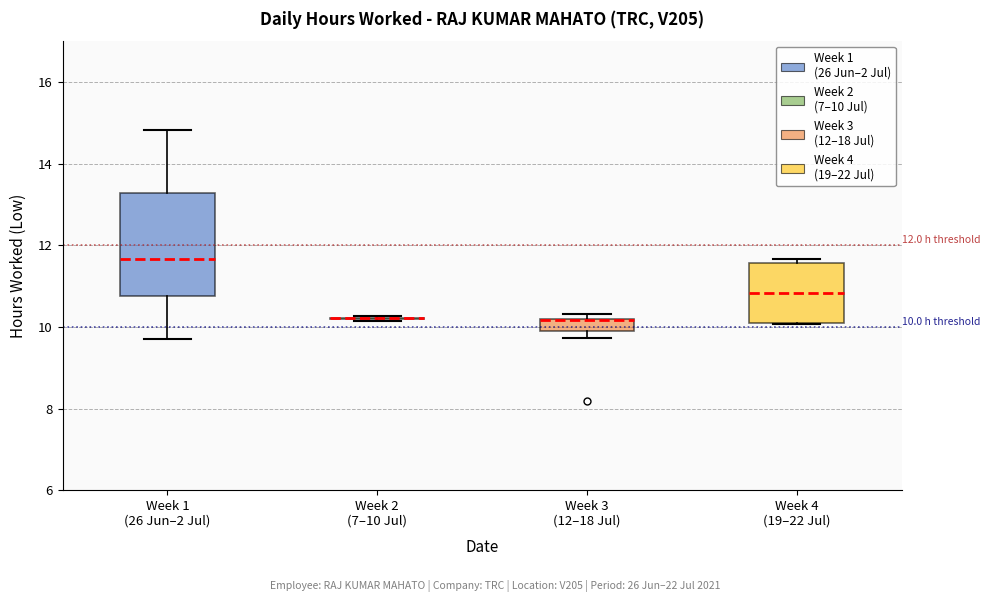

Comparing the boxes themselves (not the whiskers), which one is the tallest?

Week 1 (26 Jun–2 Jul)